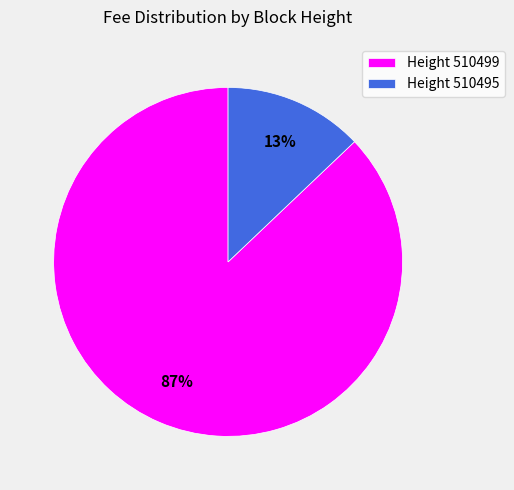

Rank the categories by value from highest to lowest.

Height 510499, Height 510495